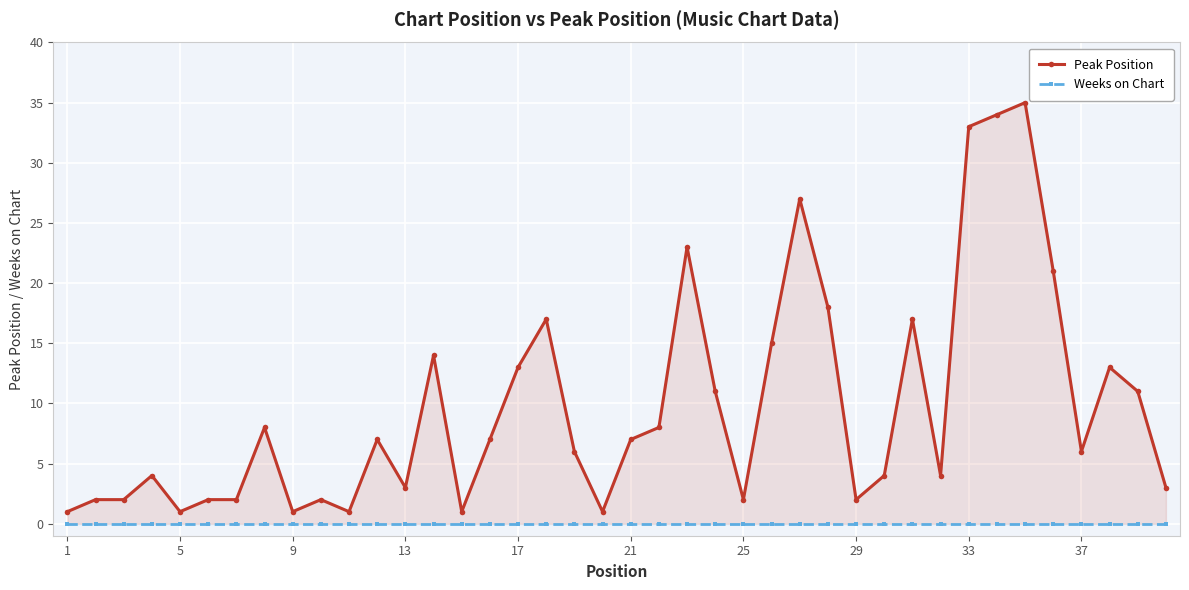

How many series are shown in this chart?

2